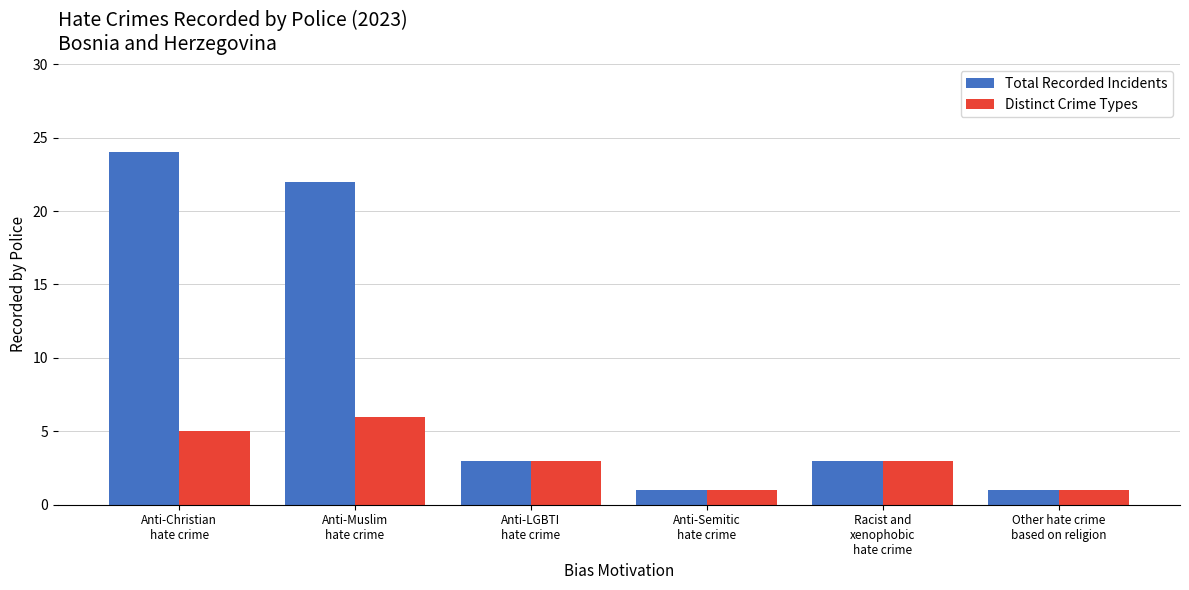

Rank the series by their average value, from highest to lowest.

Total Recorded Incidents, Distinct Crime Types